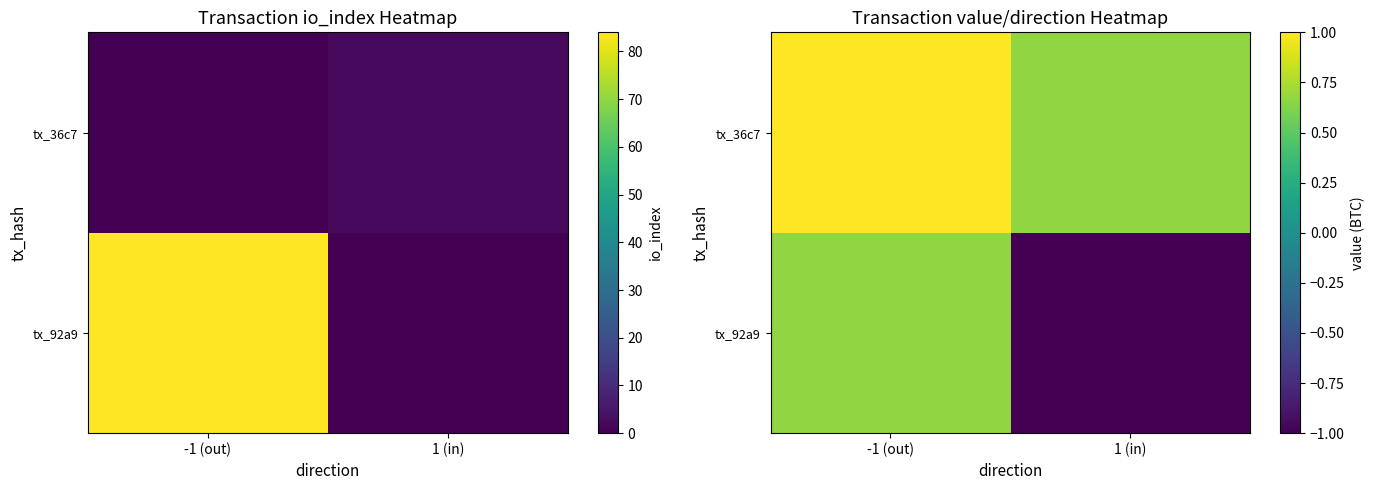

Rank the series by their maximum value, from highest to lowest.

tx_36c7, tx_92a9